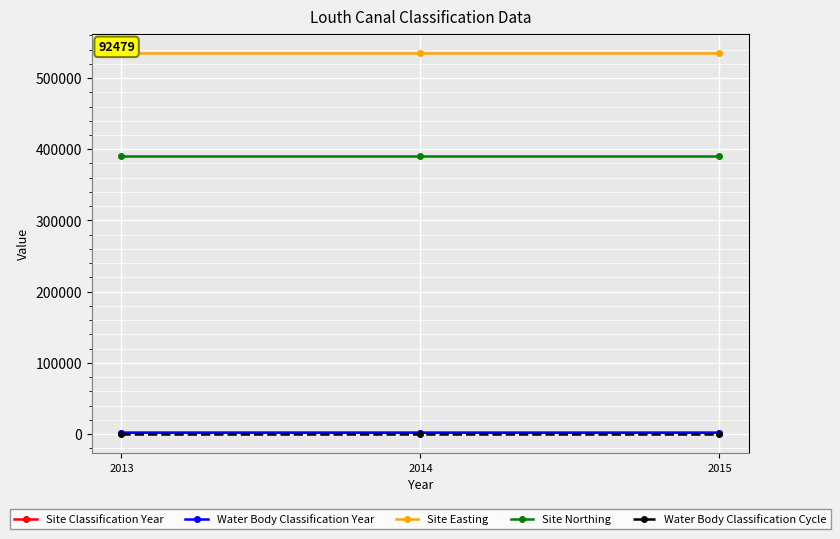

Which series has the largest total across all categories?

Site Easting